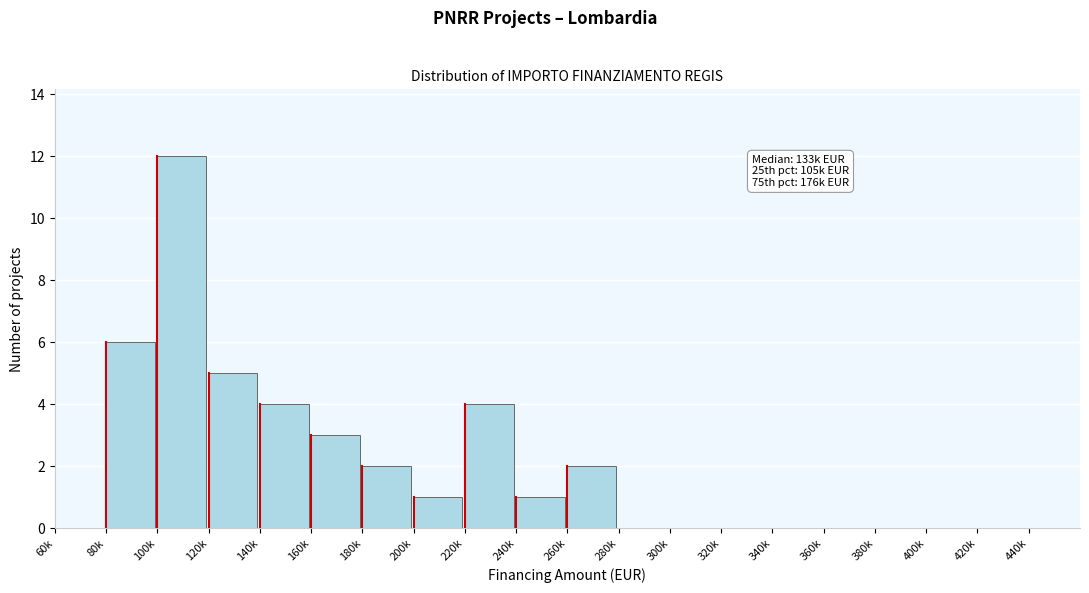

Reading left to right, what are all the values shown in this chart?

60k=0	80k=6	100k=12	120k=5	140k=4	160k=3	180k=2	200k=1	220k=4	240k=1	260k=2	280k=0	300k=0	320k=0	340k=0	360k=0	380k=0	400k=0	420k=0	440k=0